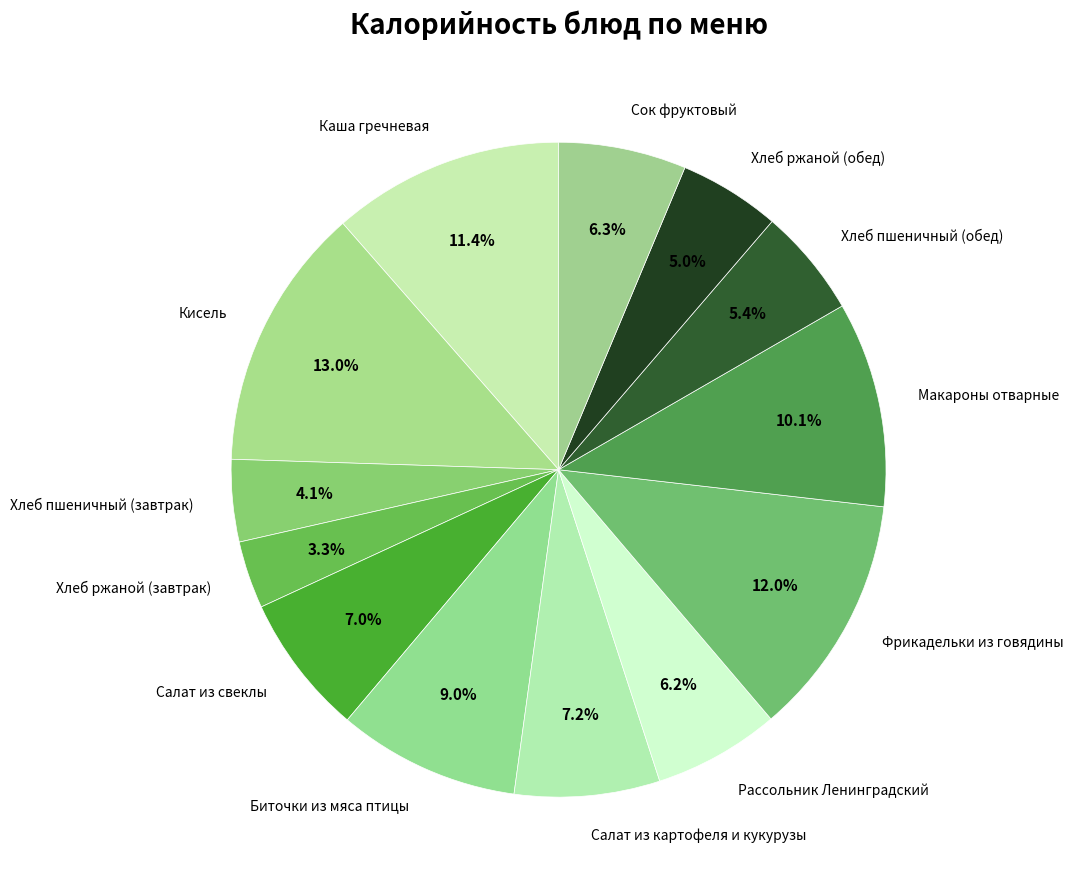

Approximately how many times larger is the value at Сок фруктовый compared to Хлеб ржаной (завтрак)?

1.9